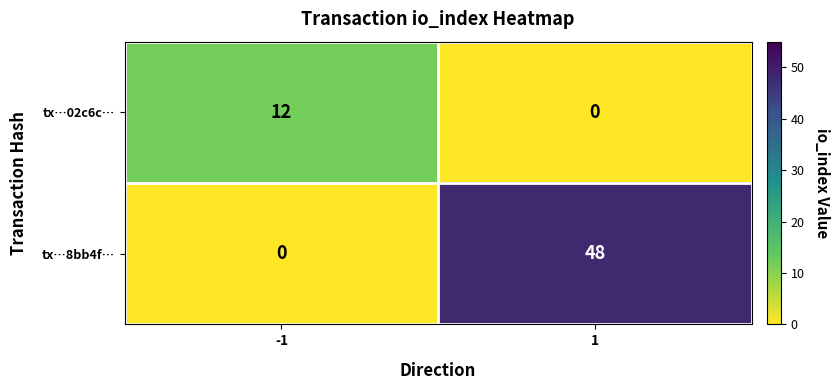

What is the highest value of the tx…8bb4f… series?

48